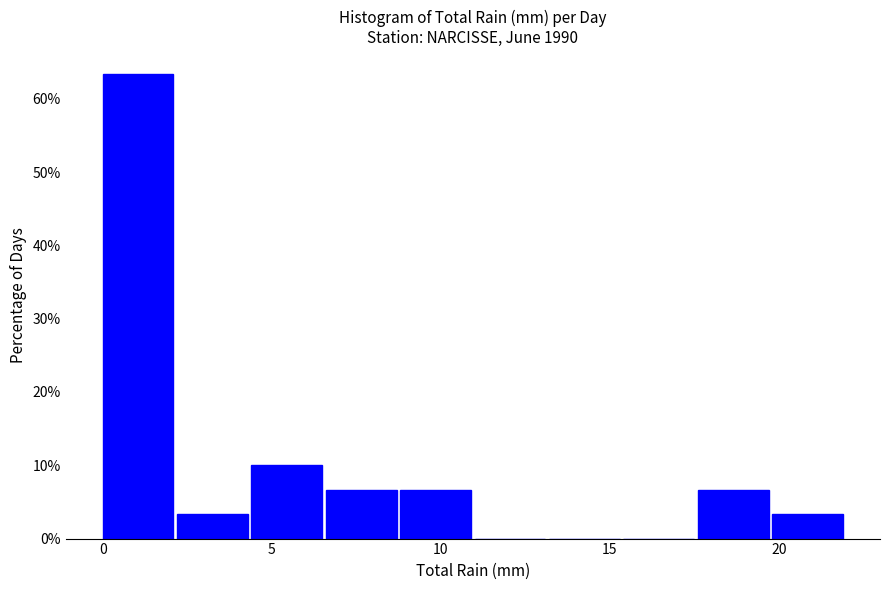

Reading left to right, list every bar in this chart as the range it spans on the x-axis followed by its height. Neither the bar edges nor the heights are printed on the chart, so give them approximately, as read against the axes.

0.0 to 2.2: 63
2.2 to 4.4: 3
4.4 to 6.6: 10
6.6 to 8.8: 7
8.8 to 11.0: 7
11.0 to 13.2: 0
13.2 to 15.4: 0
15.4 to 17.6: 0
17.6 to 19.8: 7
19.8 to 22.0: 3